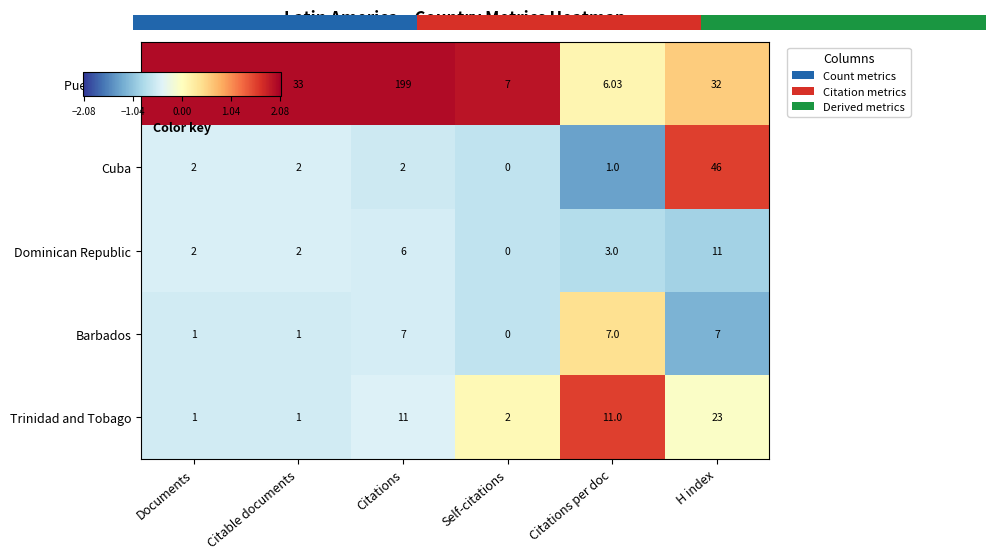

Where does the Dominican Republic series first go above 3?

Citations